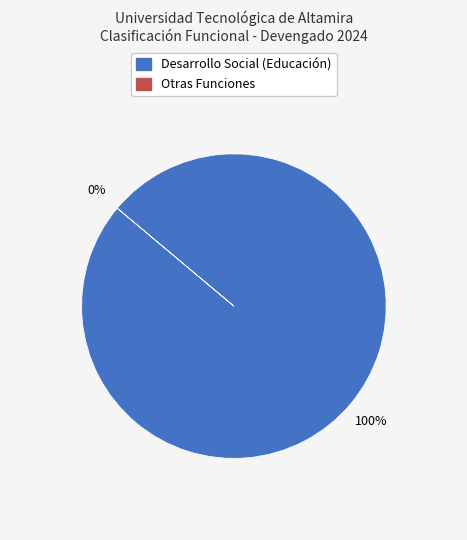

How many slices are in this pie chart?

2